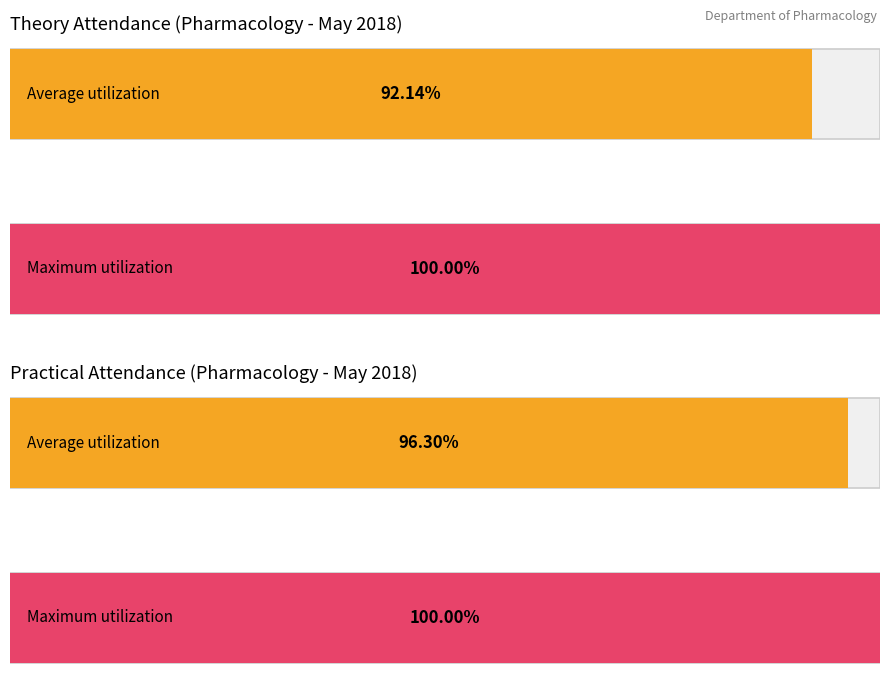

List the series in order of their overall mean, highest first.

Practical % (Avg), Theory % (Avg)